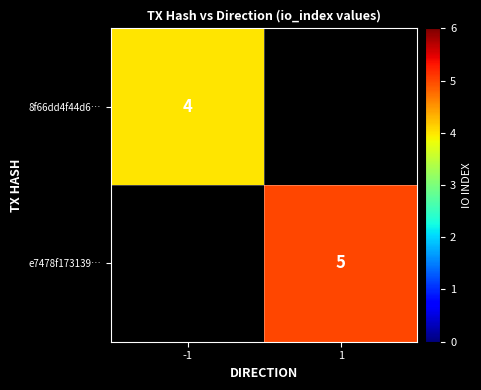

Is it true that 8f66dd4f44d6… equals 4 at -1?

True